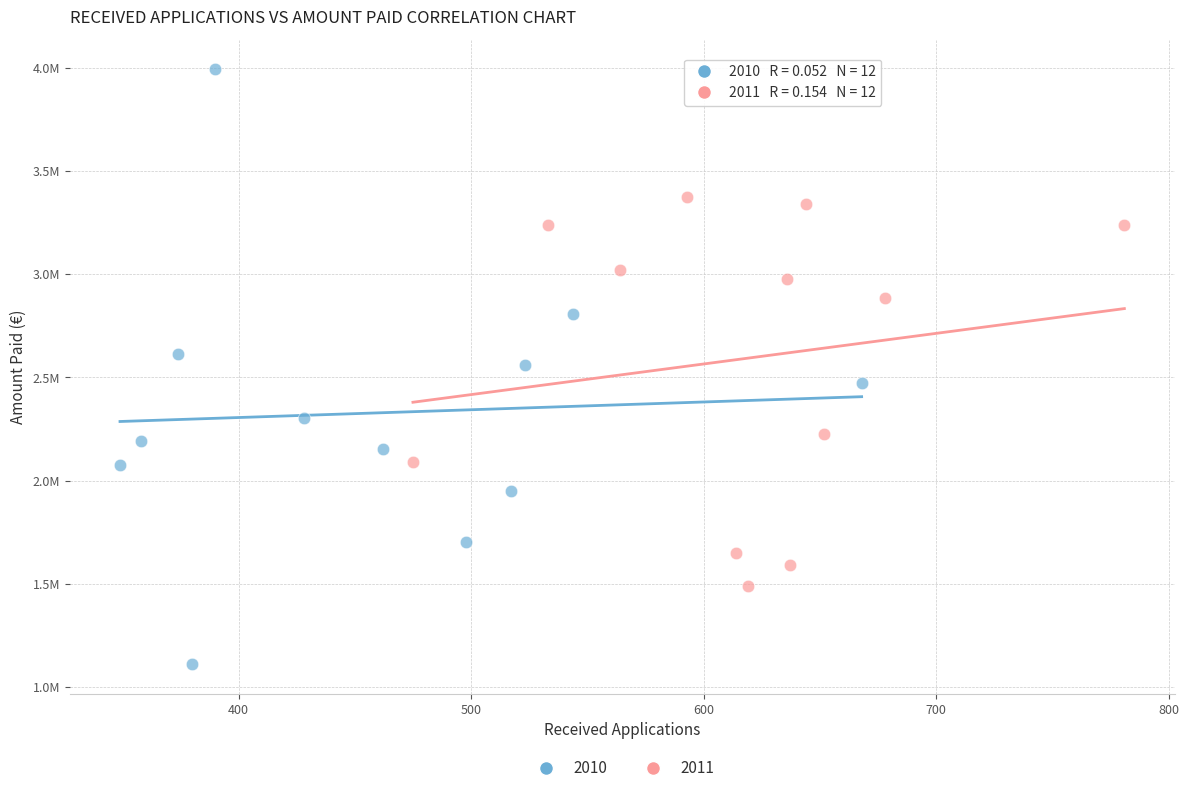

What are all the series names shown in the legend?

2010, 2011